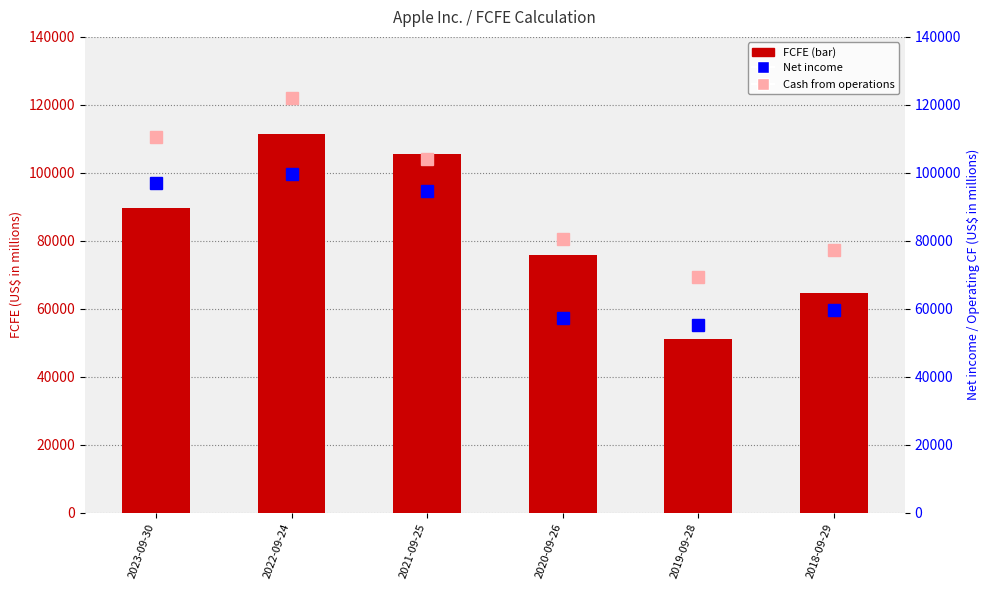

Which has a higher value, 2021-09-25 or 2019-09-28?

2021-09-25